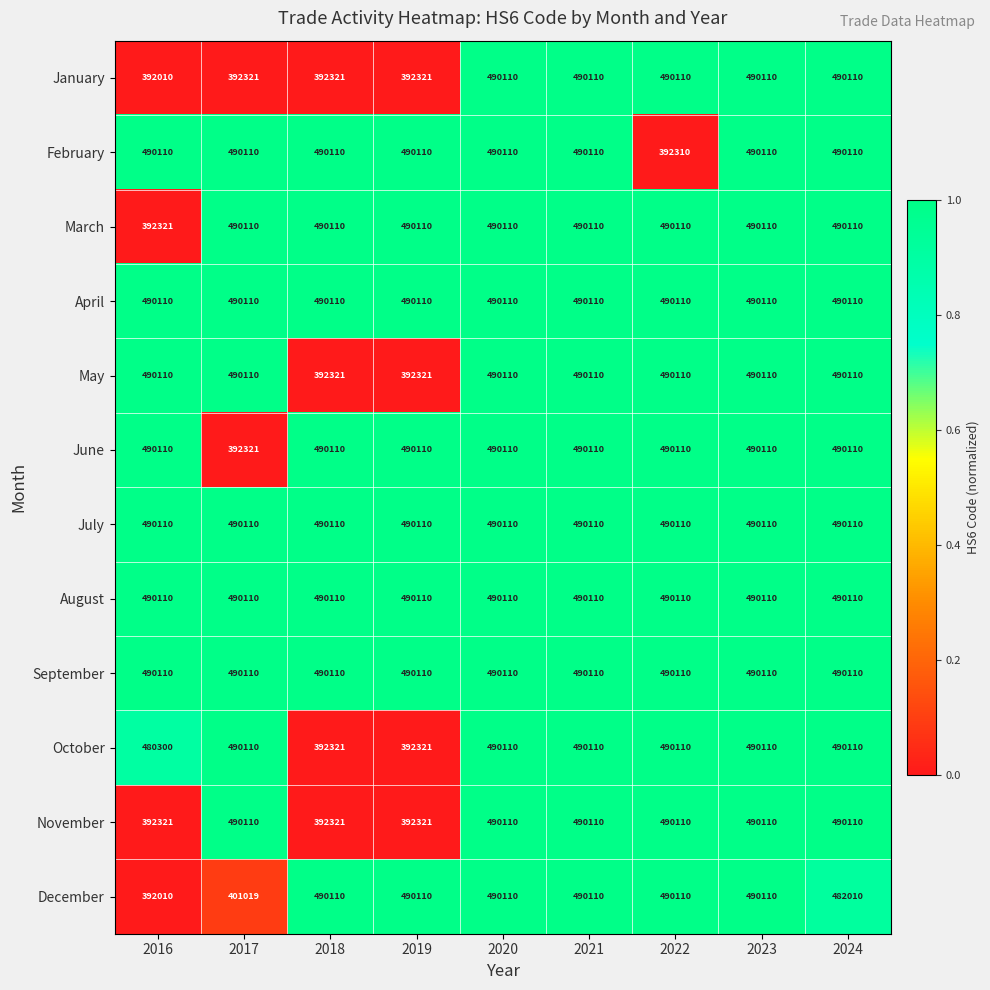

The value of May at 2021 is 296976. True or false?

False